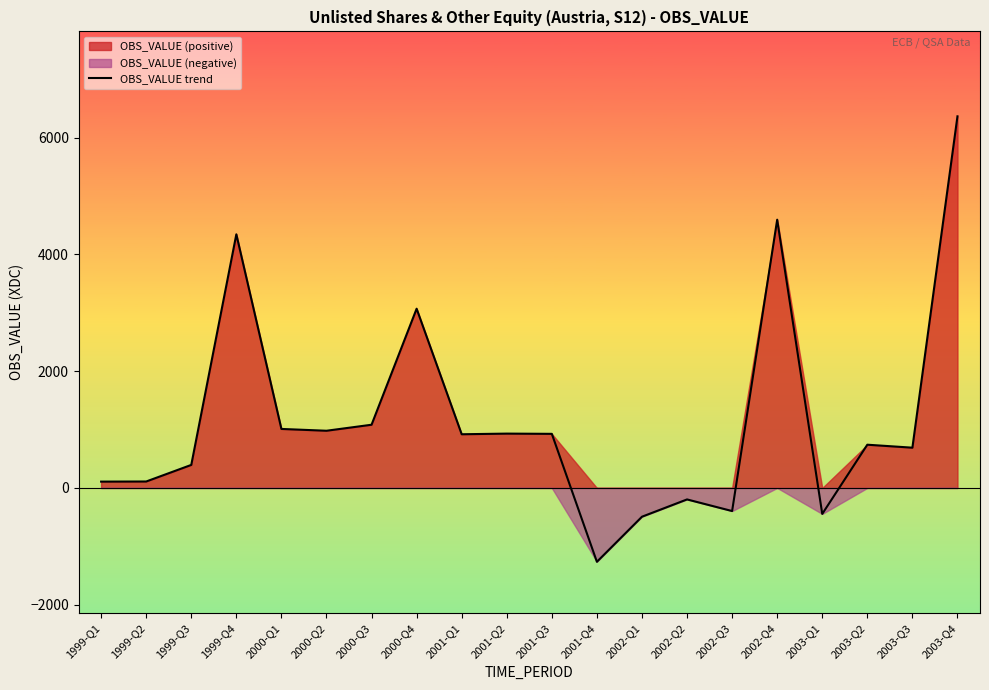

What is the change in value from 2000-Q4 to 2003-Q3?

-2380